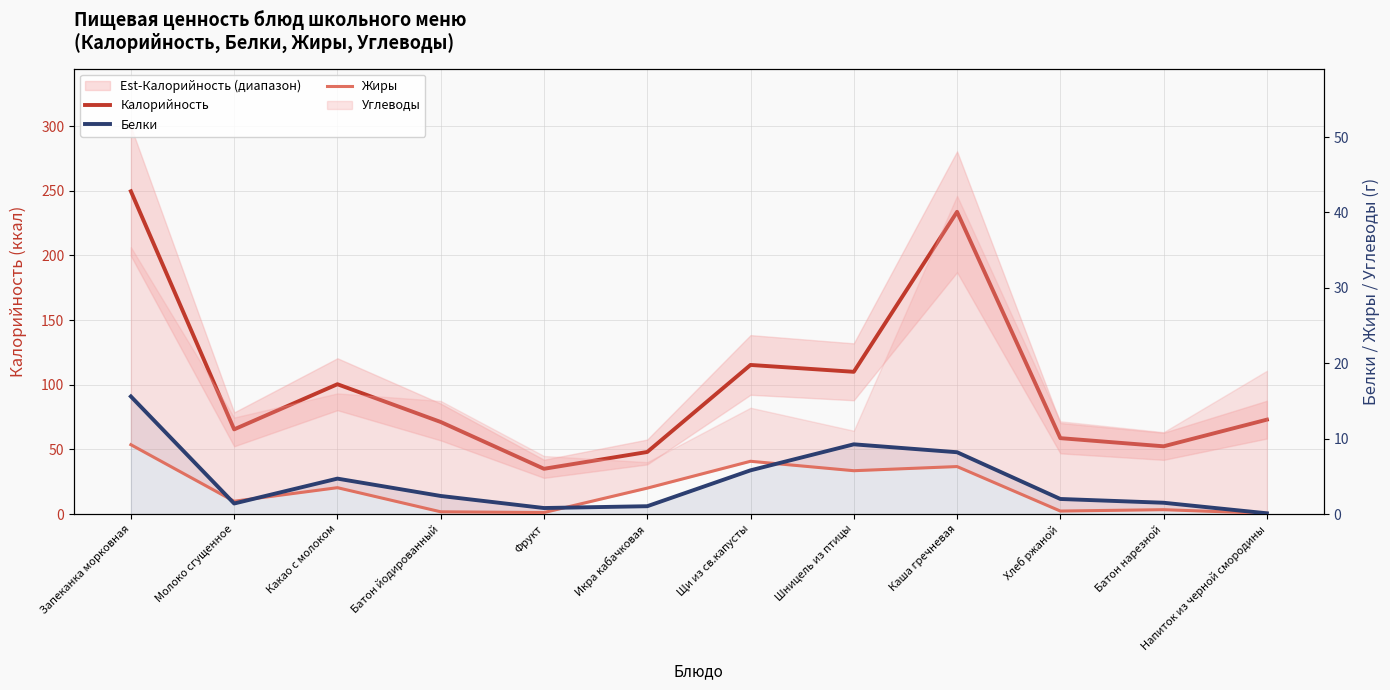

What value does the Калорийность series have at Икра кабачковая?

48.0